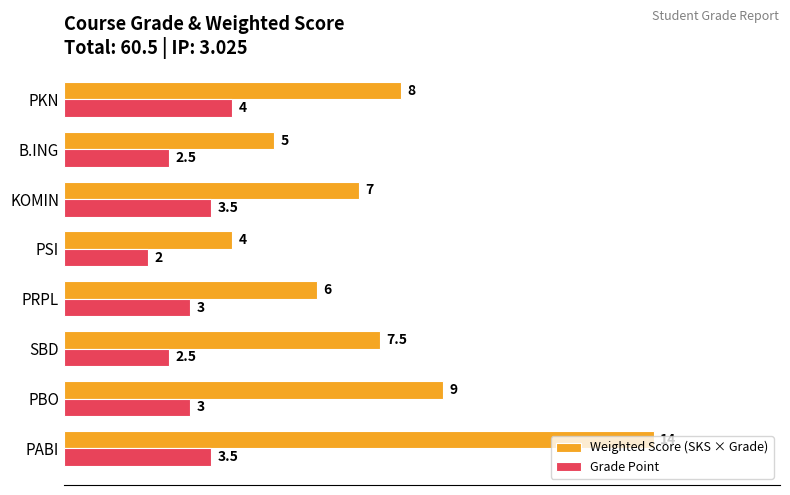

Rank the series by their average value, from lowest to highest.

Grade Point, Weighted Score (SKS × Grade)